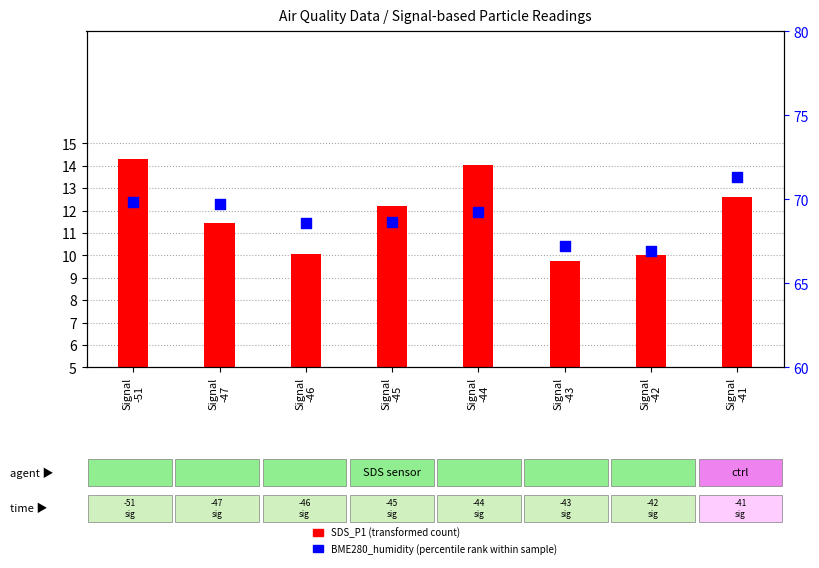

Which series has the largest total across all categories?

BME280_humidity (percentile rank)